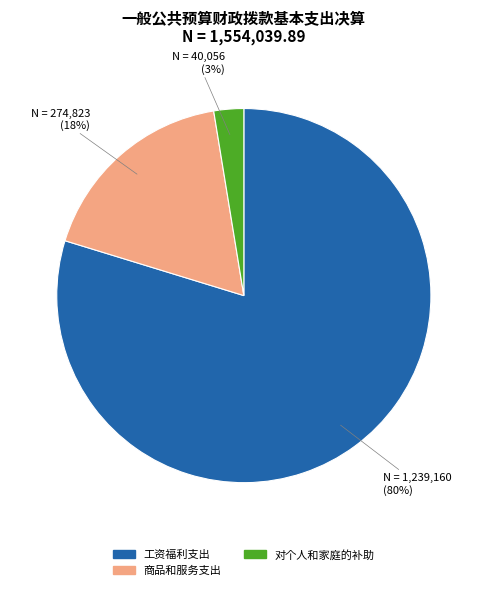

Does any single category account for the majority?

Yes